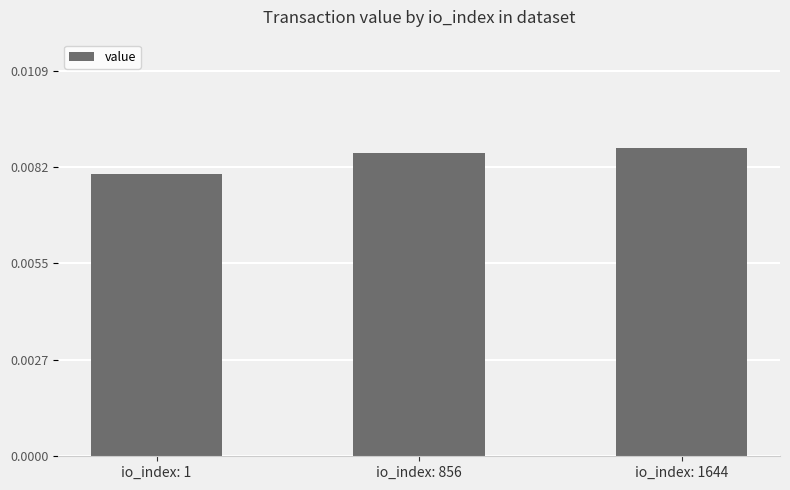

How many values are between 0 and 1?

3